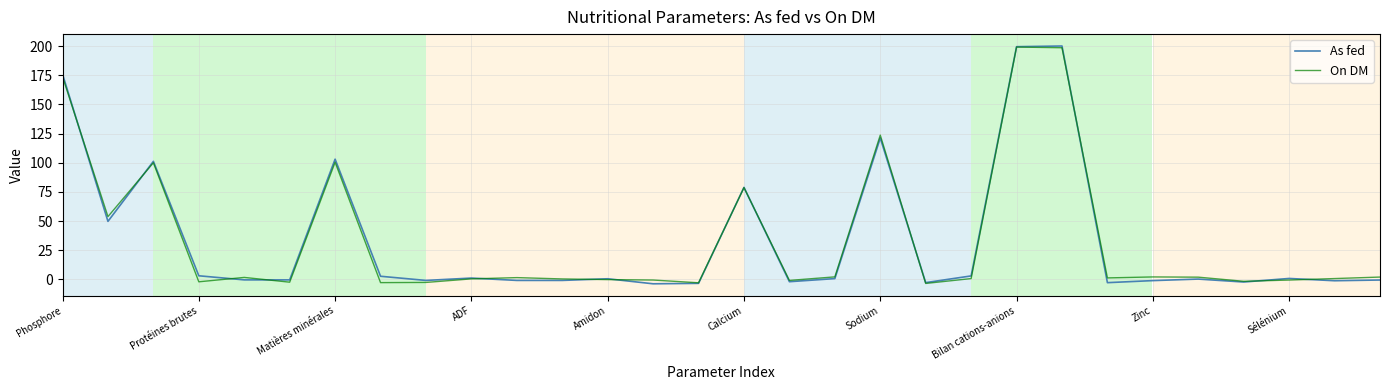

What is the greatest value displayed?

200.1